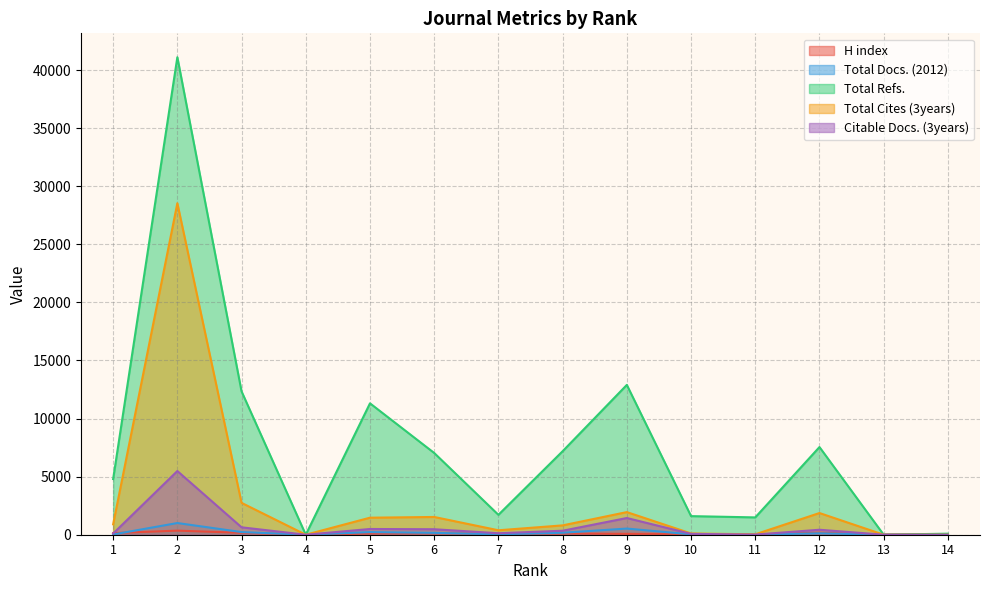

The value of Total Docs. (2012) at 6 is 161. True or false?

True